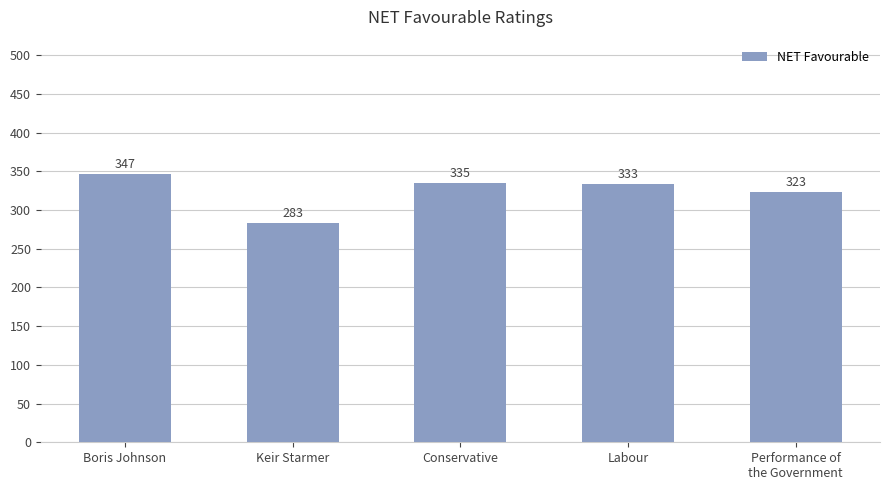

Read the value at Conservative.

335